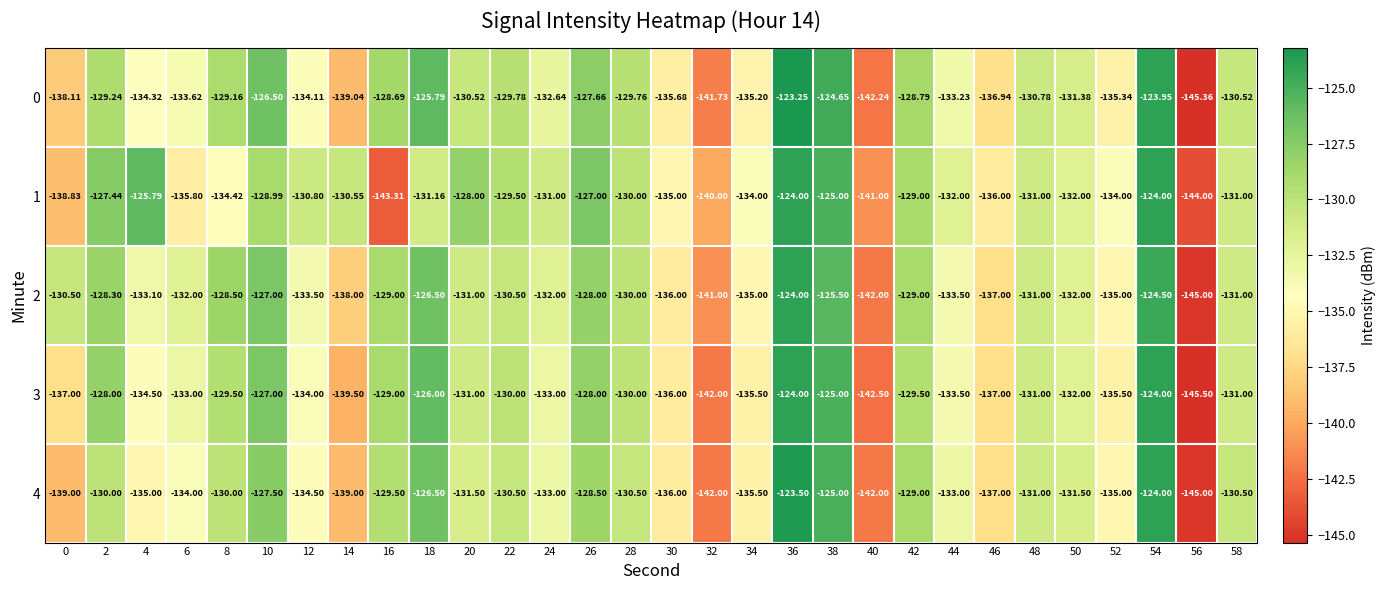

Is the value of 4 at 18 greater than the value of 3 at 58?

Yes